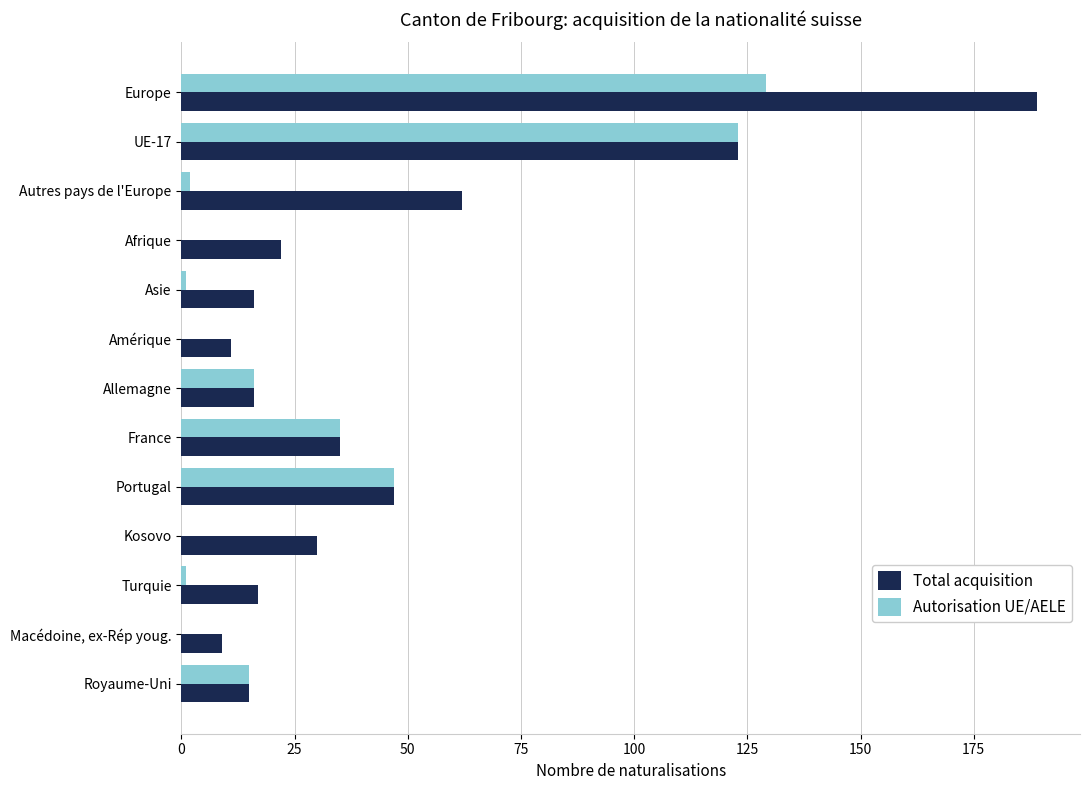

At which label does Total acquisition reach its peak?

Europe